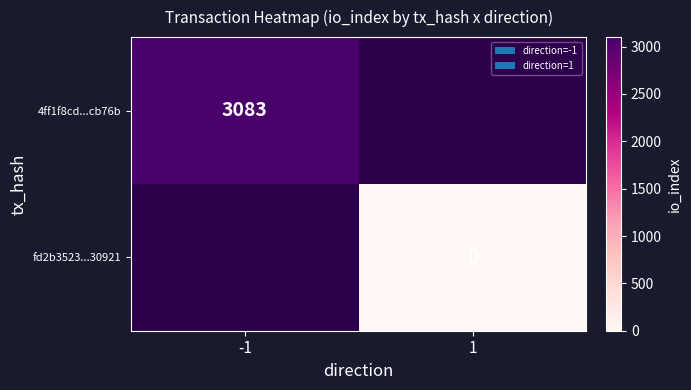

At how many categories does at least one series exceed 1847?

1